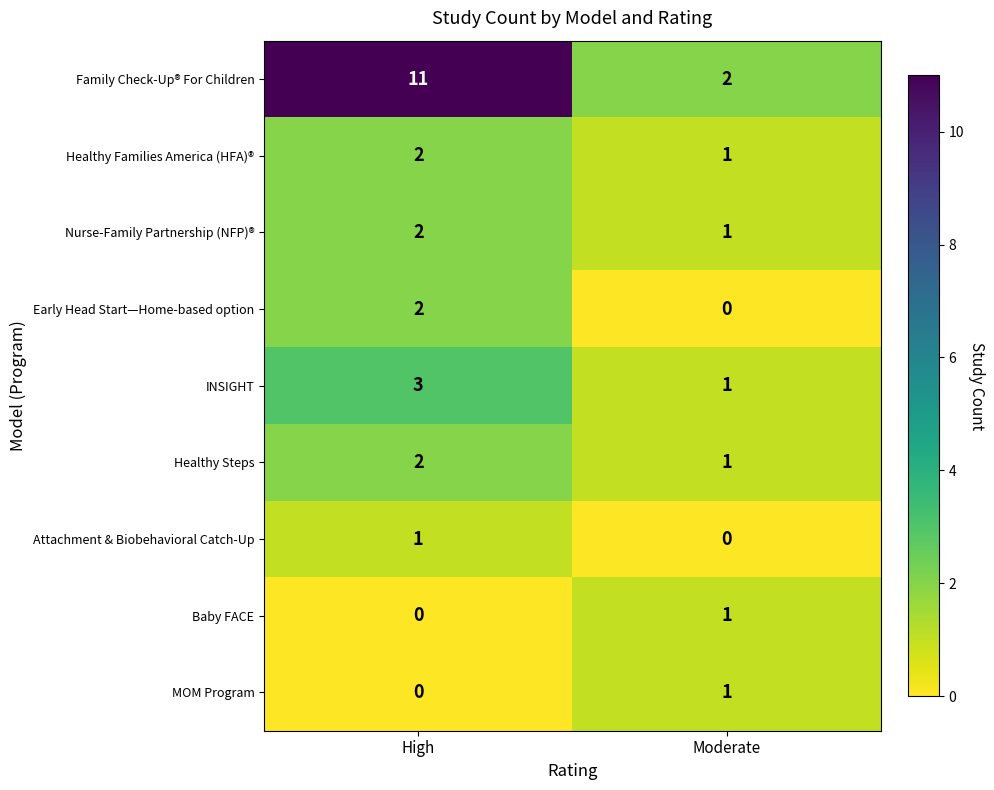

Which series has the largest range (max minus min)?

Family Check-Up® For Children